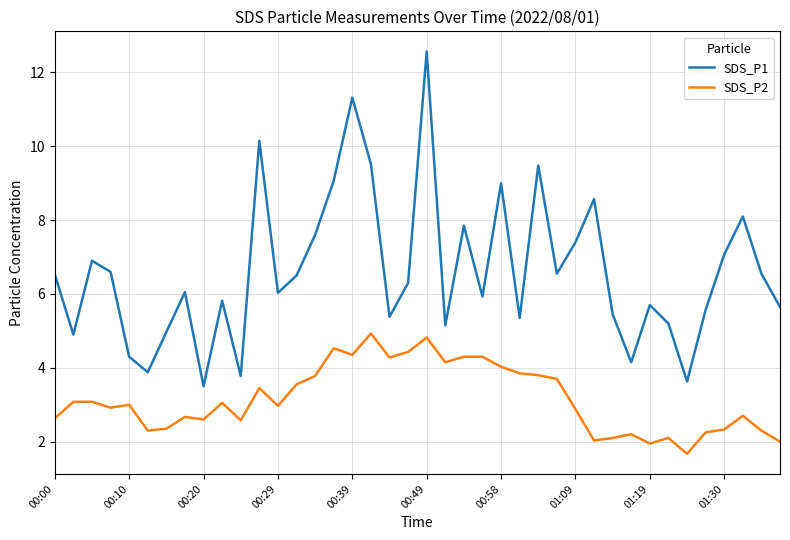

What is the maximum value shown in the chart?

12.6